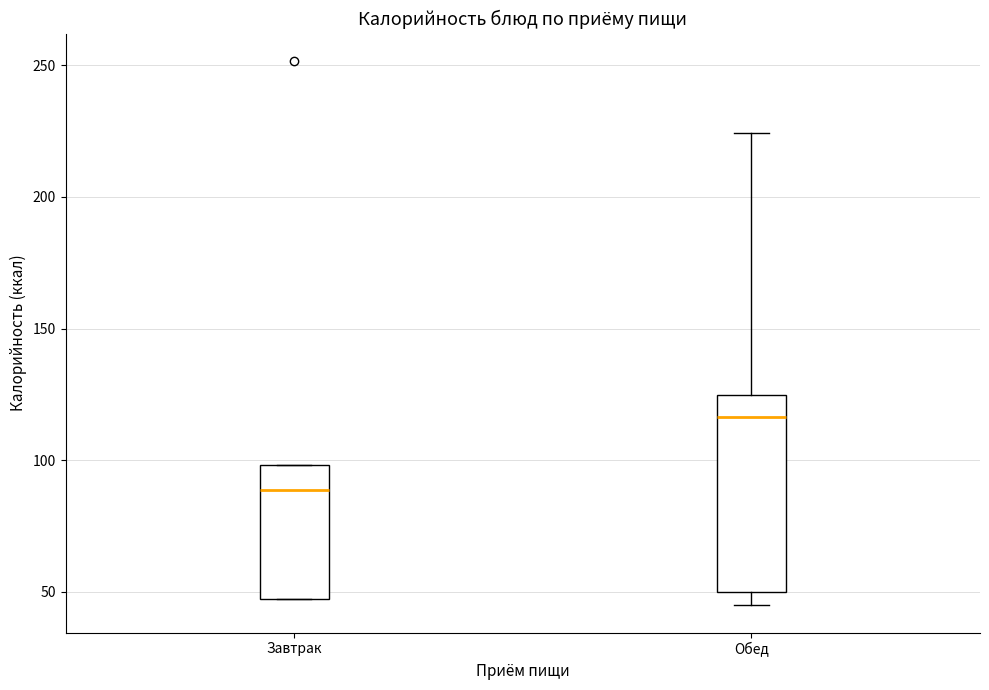

Reading left to right, transcribe this box plot: for each box, give where its median line is, the range the box spans, and where its two whiskers end, as read against the y-axis. The values are not printed on the chart, so give them approximately, as read against the axis.

Завтрак: median 90, box 45 to 100, whiskers 45 to 100
Обед: median 115, box 50 to 125, whiskers 45 to 225